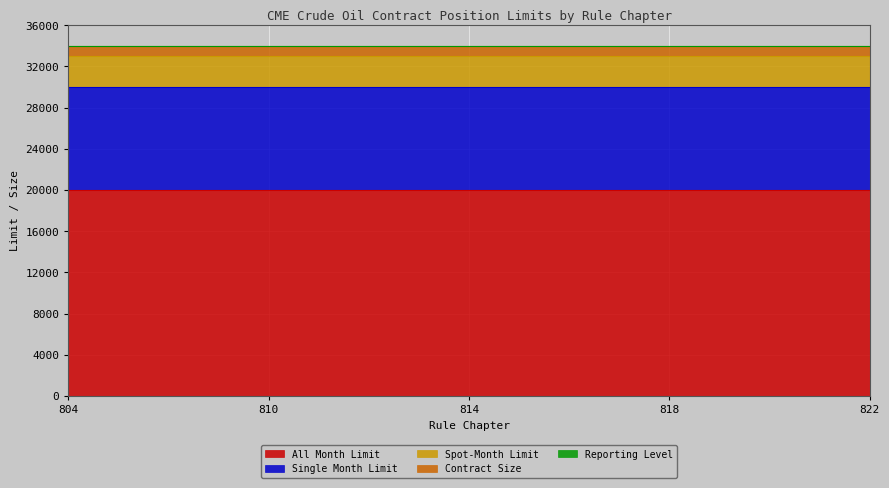

Reading left to right, extract all data points from this chart.

Spot-Month Limit: 3000	3000	3000	3000	3000	3000	3000	3000	3000	3000	3000	3000	3000	3000	3000	3000	3000
Single Month Limit: 10000	10000	10000	10000	10000	10000	10000	10000	10000	10000	10000	10000	10000	10000	10000	10000	10000
All Month Limit: 20000	20000	20000	20000	20000	20000	20000	20000	20000	20000	20000	20000	20000	20000	20000	20000	20000
Reporting Level: 25	25	25	25	25	25	25	25	25	25	25	25	25	25	25	25	25
Contract Size: 1000	1000	1000	1000	1000	1000	1000	1000	1000	1000	1000	1000	1000	1000	1000	1000	1000
Rule Chapter: 804	806	808	809	810	811	812	813	814	815	816	817	818	819	820	821	822